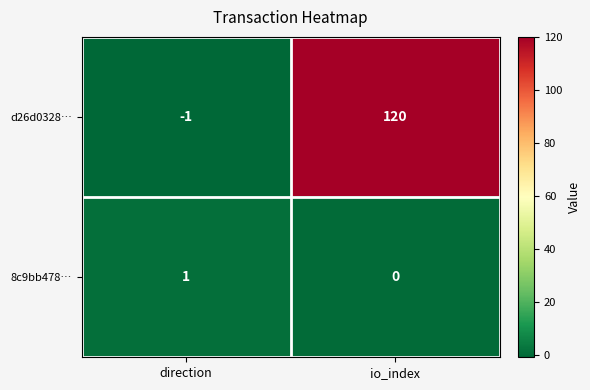

At which category does the chart reach its minimum across all series?

direction